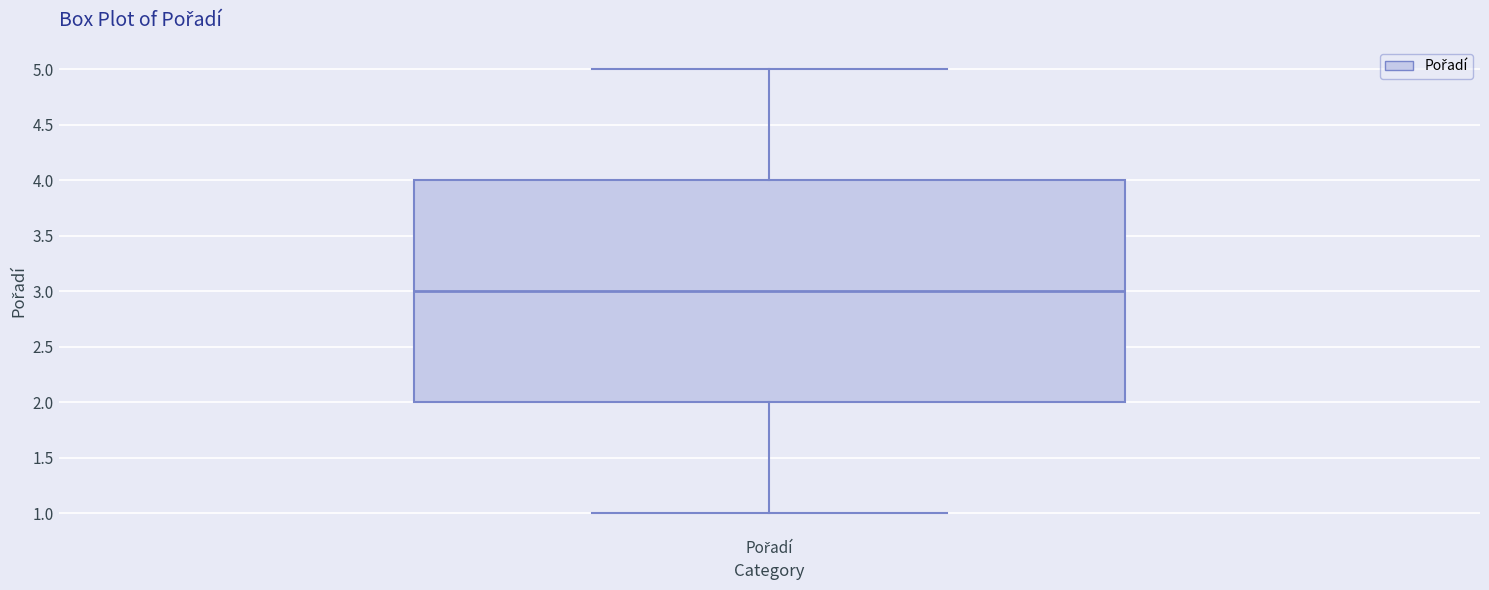

Where does the upper whisker of the box for Pořadí end on the y-axis? The values are not printed on the chart, so give them approximately, as read against the axis.

5